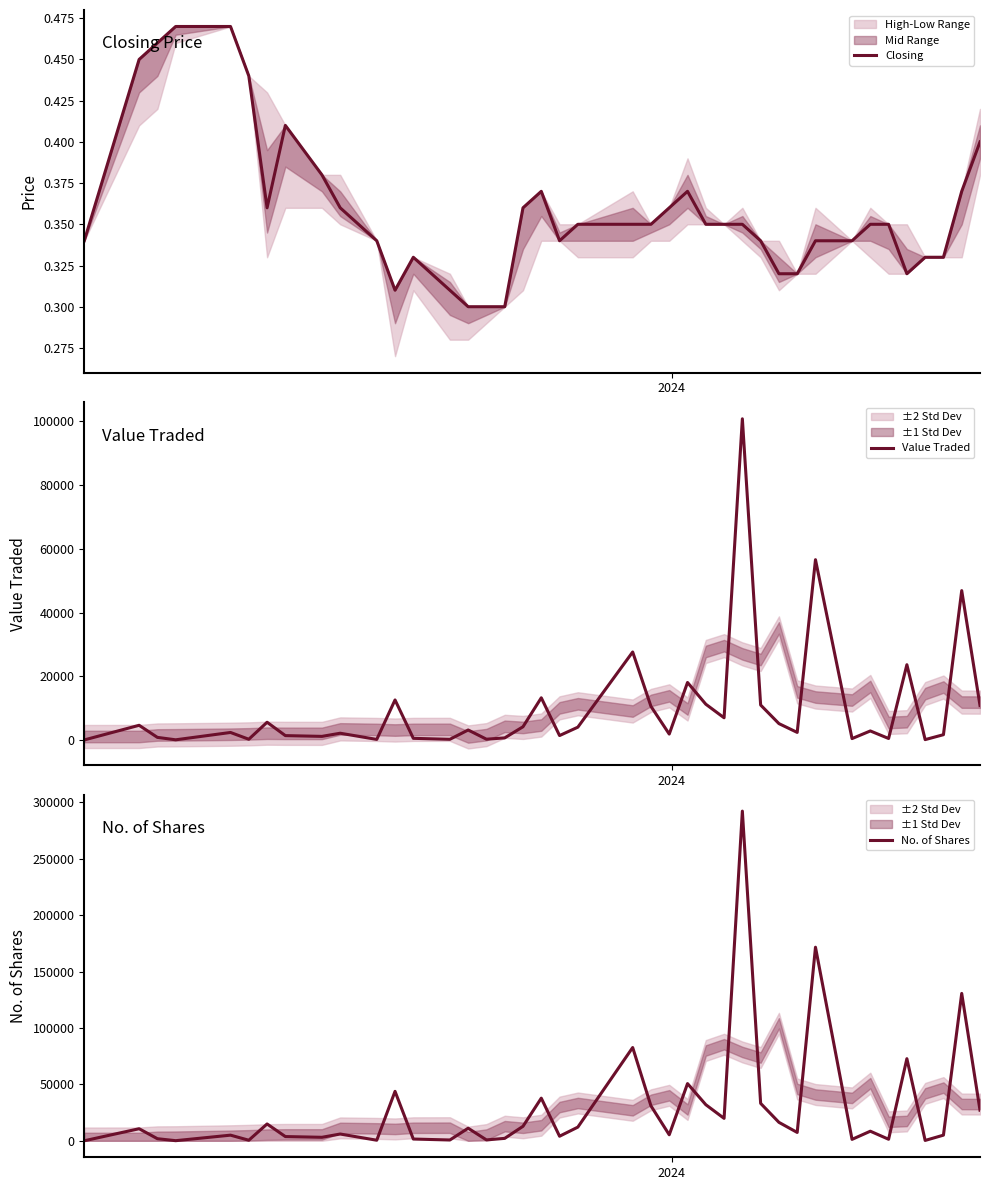

Reading left to right, what are all the values shown in this chart?

Closing: 0.3	0.5	0.5	0.5	0.5	0.4	0.4	0.4	0.4	0.4	0.3	0.3	0.3	0.3	0.3	0.3	0.3	0.4	0.4	0.3	0.3	0.3	0.3	0.4	0.4	0.3	0.3	0.3	0.3	0.3	0.3	0.3	0.3	0.3	0.3	0.3	0.3	0.3	0.4	0.4
Value Traded: 9.0	4601.0	806.0	47.0	2350.0	220.0	5558.0	1363.0	1121.0	2112.0	170.0	12562.0	508.0	203.0	3128.0	236.0	644.0	4143.0	13237.0	1378.0	4009.0	27617.0	10545.0	1845.0	18044.0	11222.0	6958.0	100827.0	10969.0	5133.0	2368.0	56596.0	427.0	2826.0	460.0	23620.0	106.0	1650.0	46889.0	10815.0
No. of Shares: 25.0	10701.0	1851.0	100.0	5000.0	500.0	14925.0	3748.0	3099.0	6001.0	500.0	43831.0	1557.0	695.0	11166.0	789.0	2145.0	12855.0	37802.0	4045.0	12118.0	82696.0	30956.0	5333.0	50713.0	32005.0	19881.0	292290.0	33187.0	16361.0	7400.0	171633.0	1257.0	8500.0	1359.0	72801.0	320.0	5000.0	130662.0	27125.0